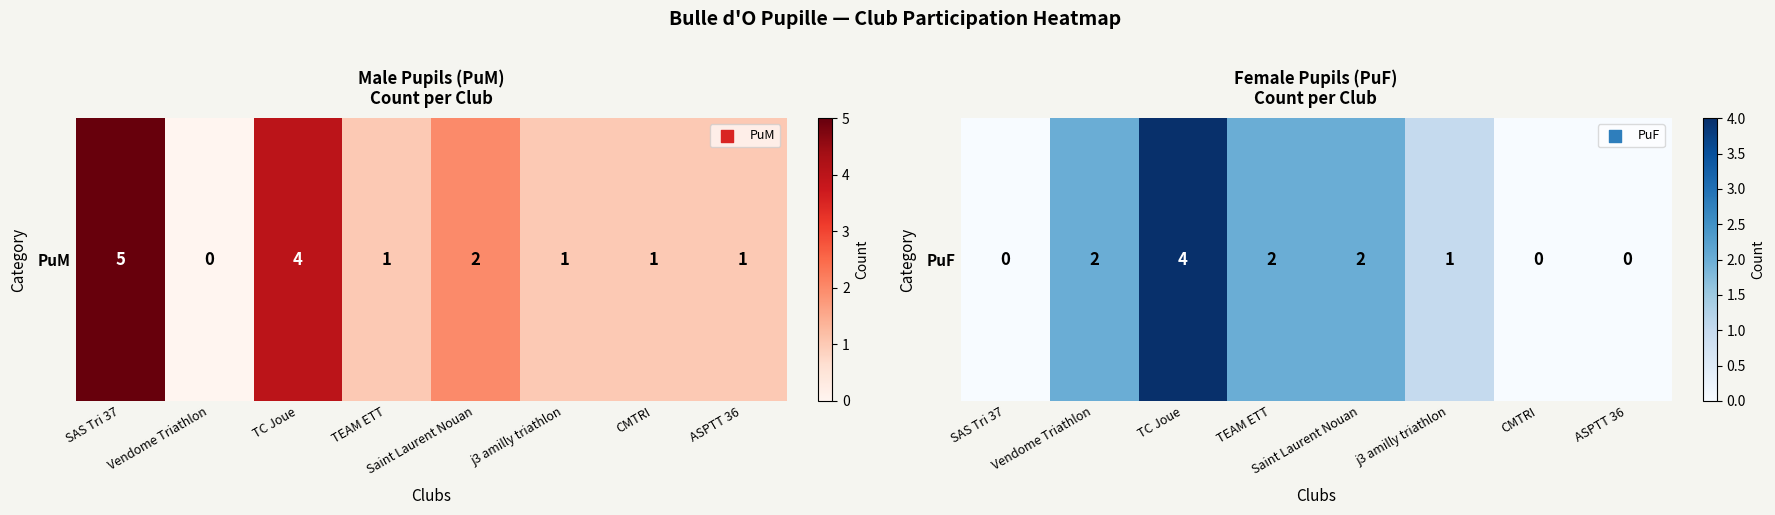

Which category has the lowest value across all series?

SAS Tri 37